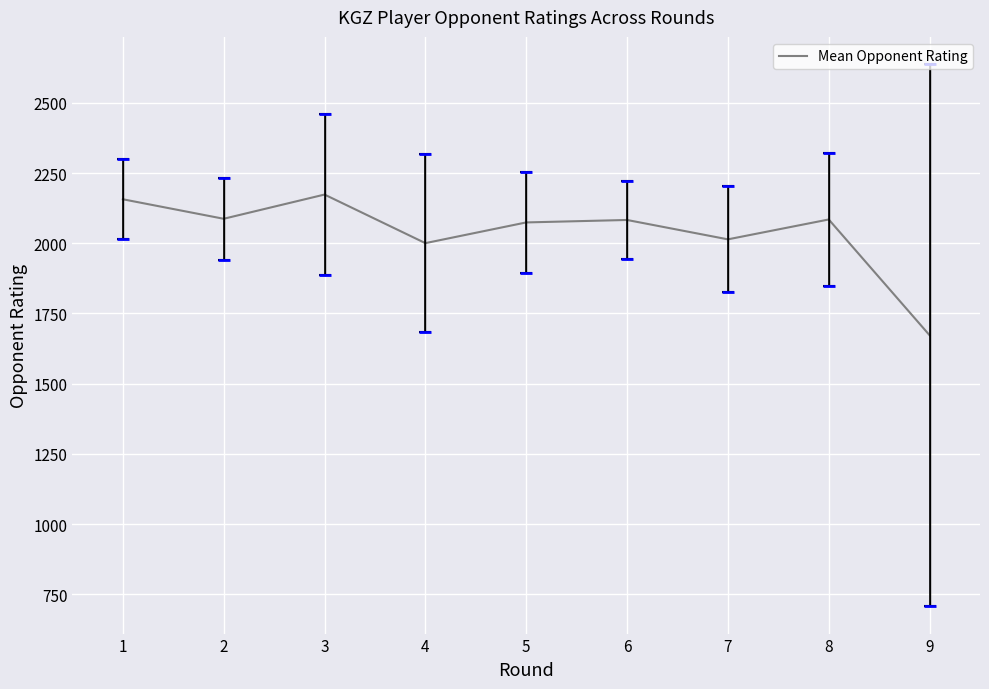

What is the change in value from 1 to 8?

-72.0